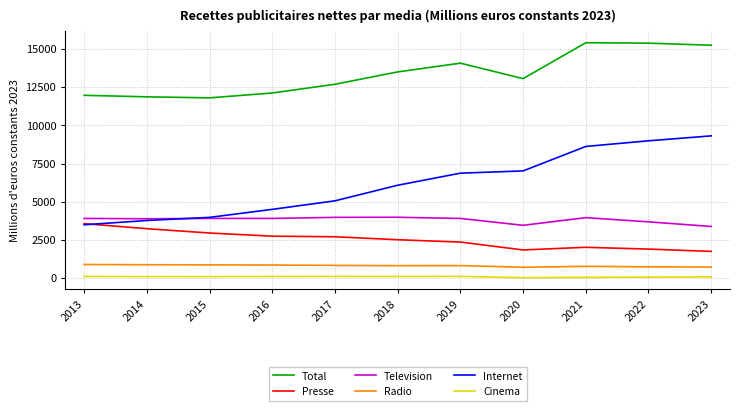

Which series has the largest range (max minus min)?

Internet